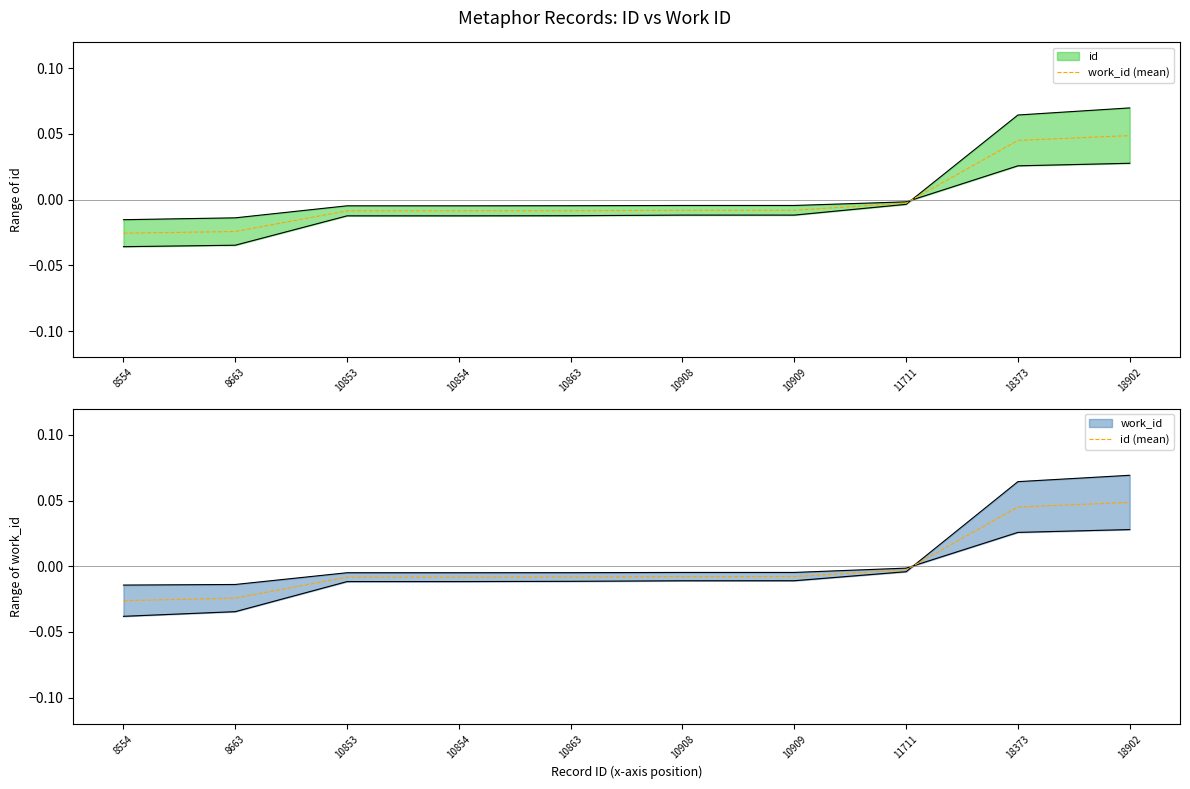

Which has a higher value, 10854 or 10863?

10863